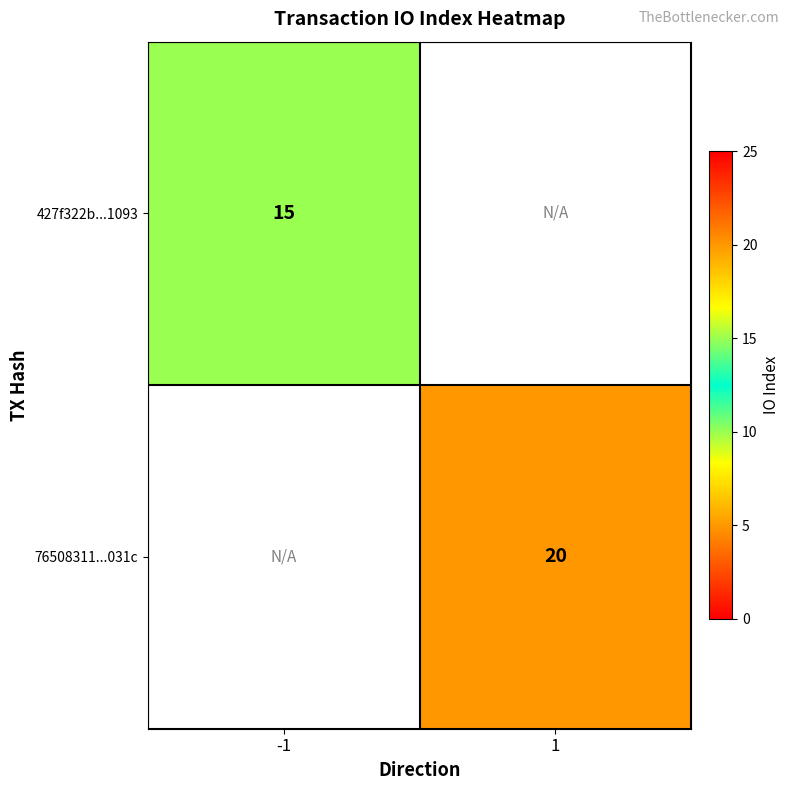

True or false: 427f322b...1093 has a value of 15 at -1.

True